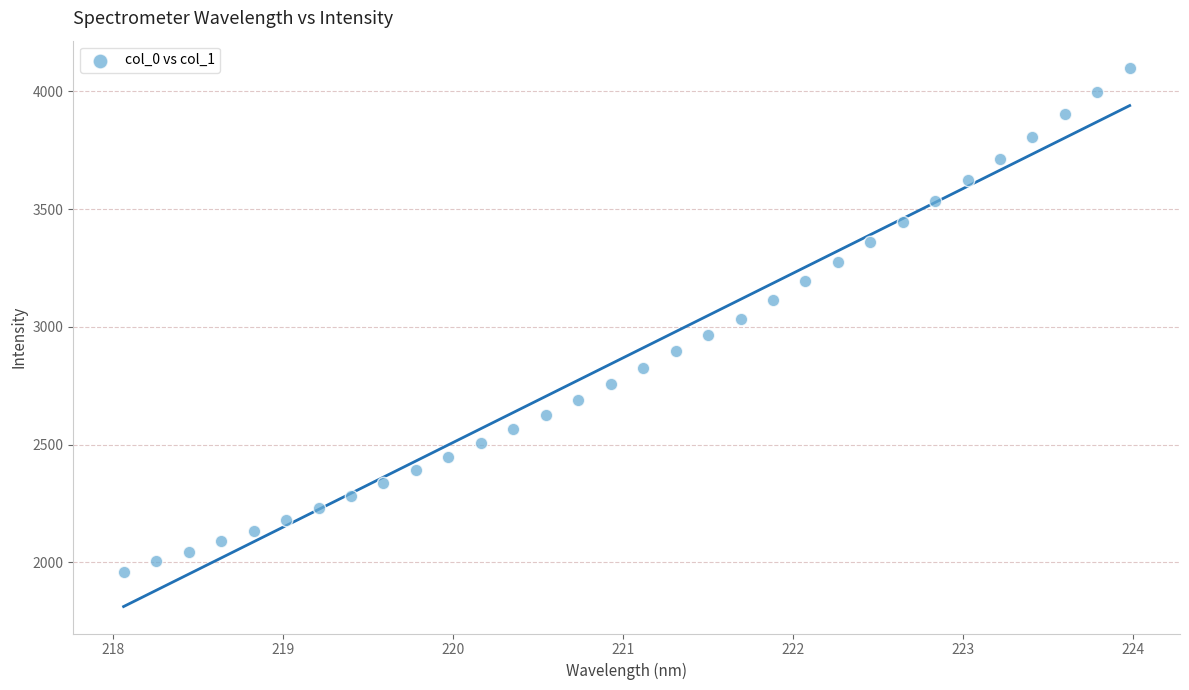

What is the range of X values (max minus min)?

5.9